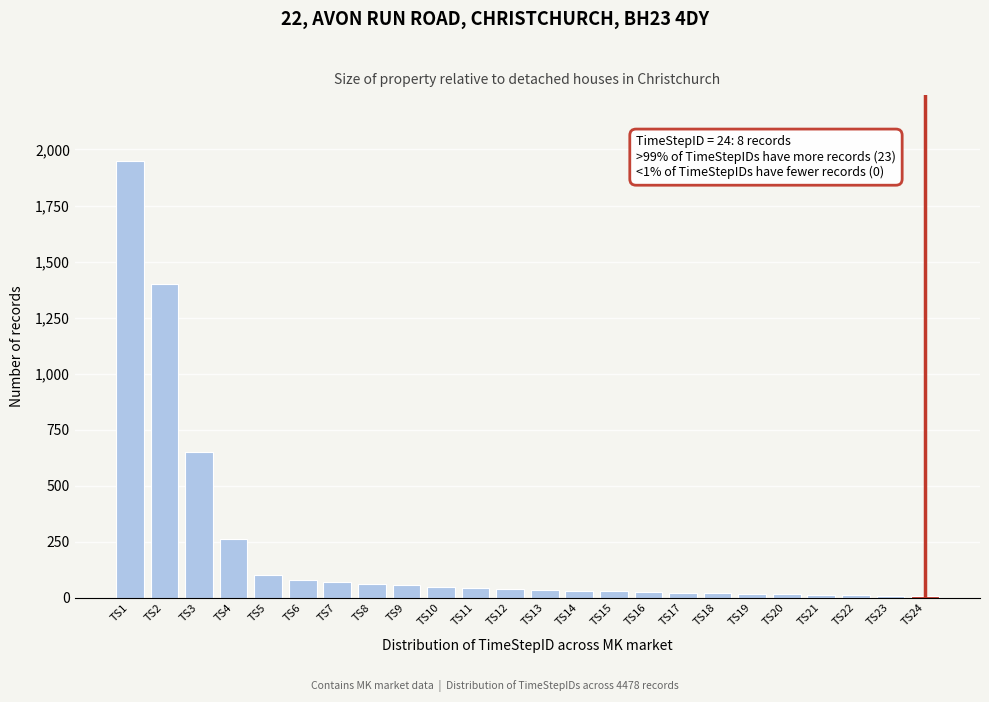

What is the change in value from TS1 to TS8?

-1890